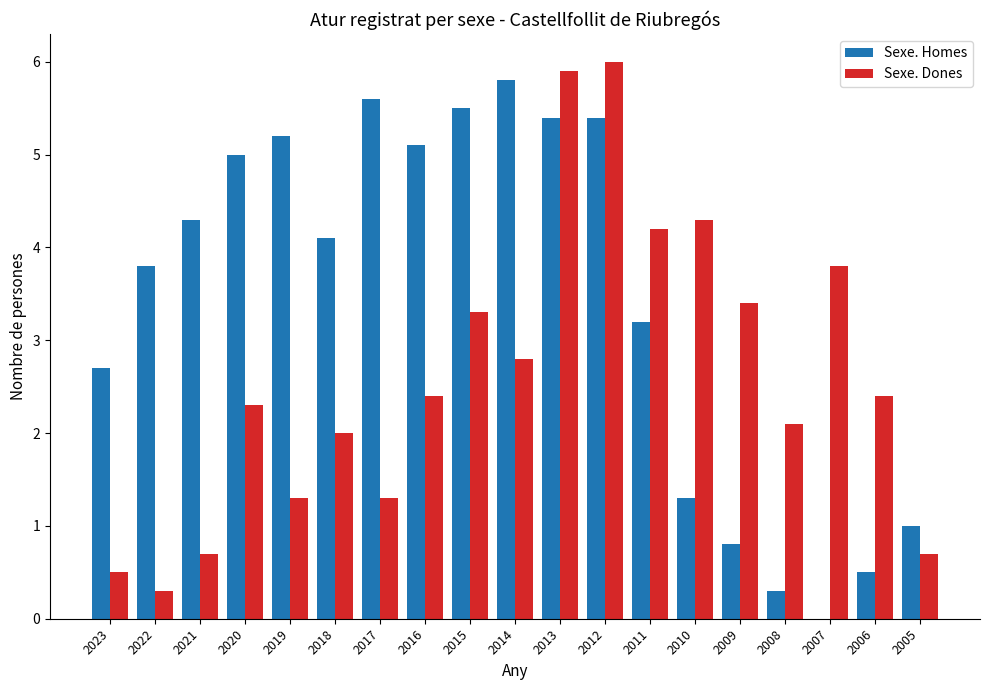

What is the spread (max minus min) of values at 2020?

2.7